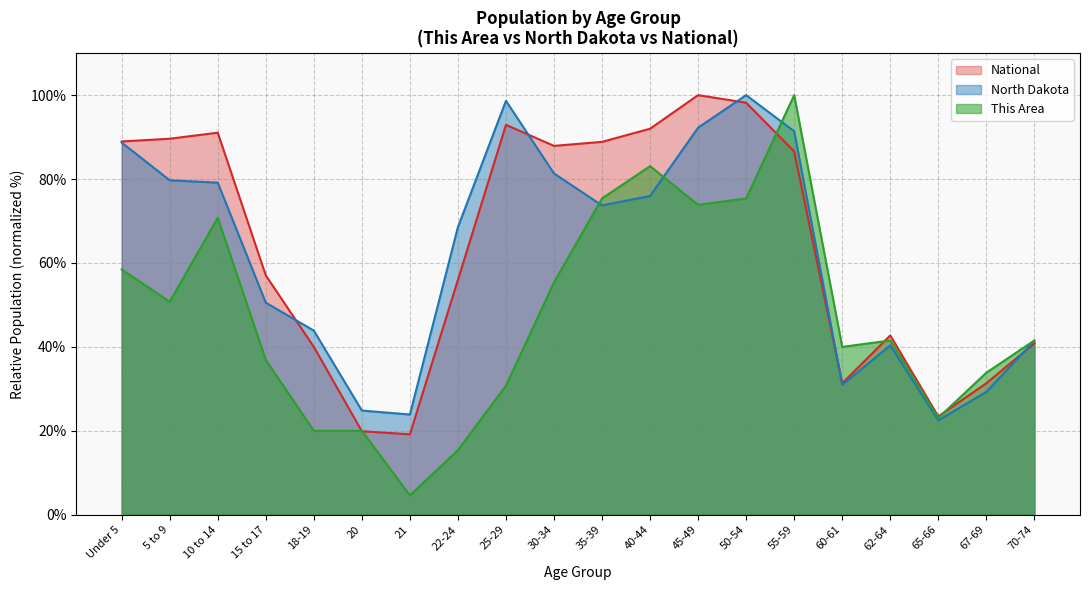

Rank the categories by North Dakota value from highest to lowest.

50-54, 25-29, 45-49, 55-59, Under 5, 30-34, 5 to 9, 10 to 14, 40-44, 35-39, 22-24, 15 to 17, 18-19, 70-74, 62-64, 60-61, 67-69, 20, 21, 65-66